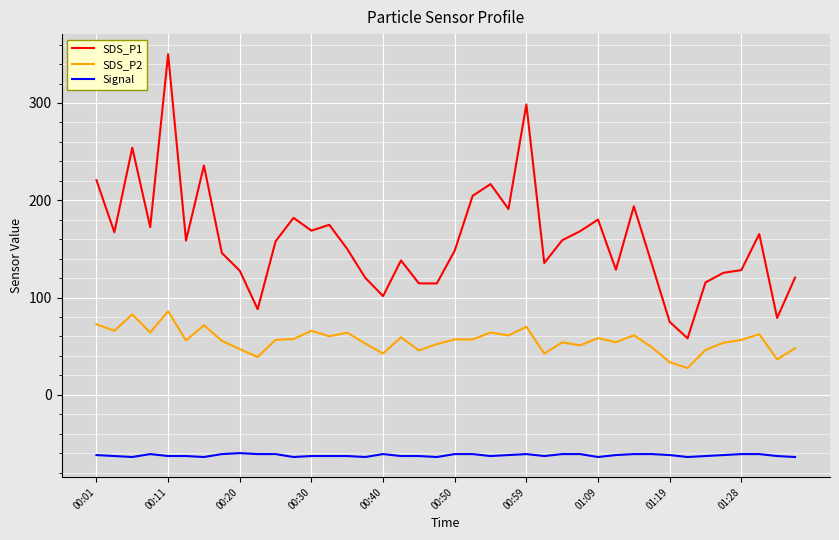

What is the difference between the maximum and minimum values in the SDS_P1 series?

292.0